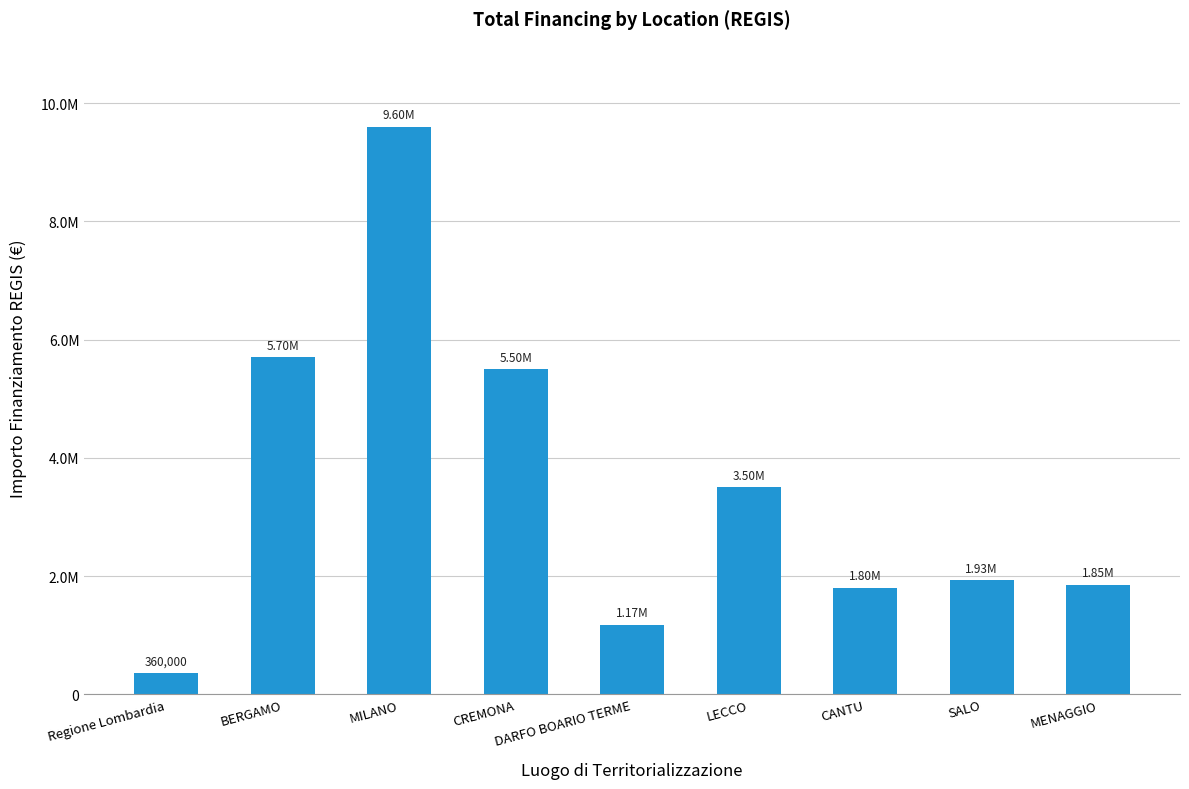

True or false: the data shows 7988536 at CREMONA.

False